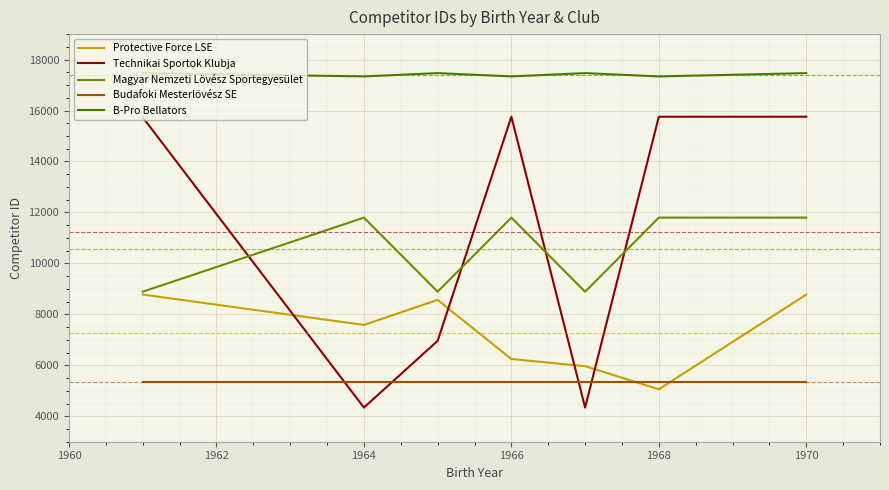

Does the chart display data point markers on the line(s)?

No